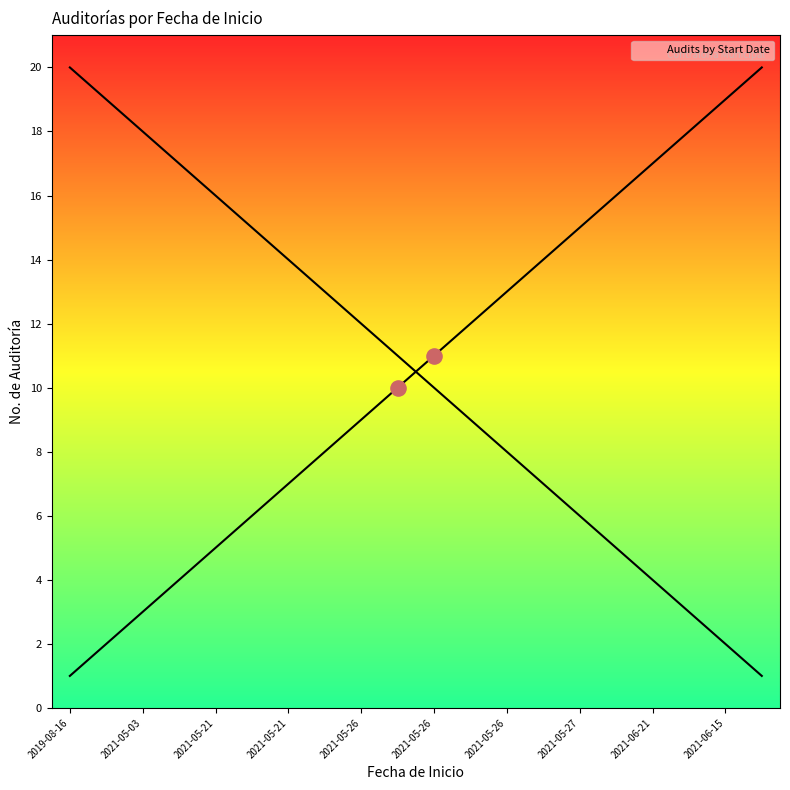

What is the change in value from 2021-05-26 to 2021-05-27?

+2